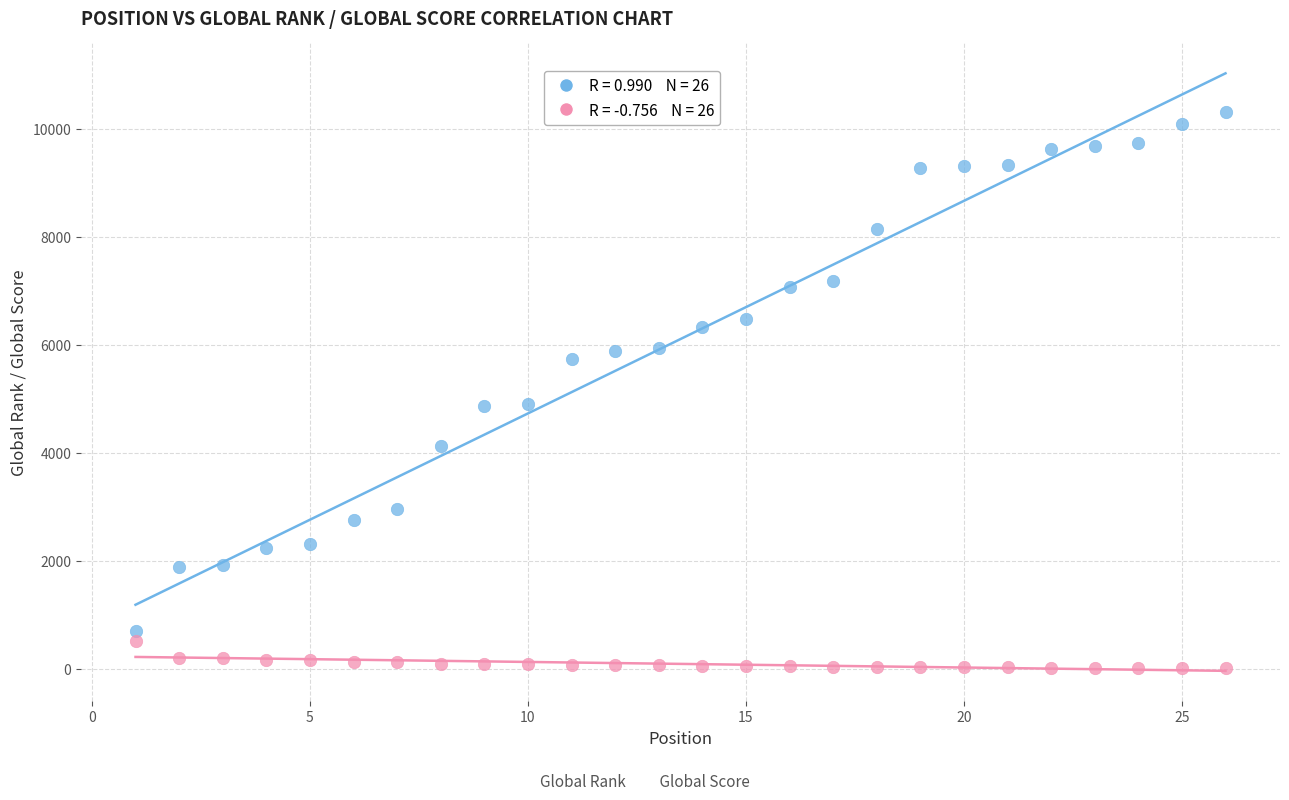

Across all data points, what is the range of Y values (max minus min)?

10300